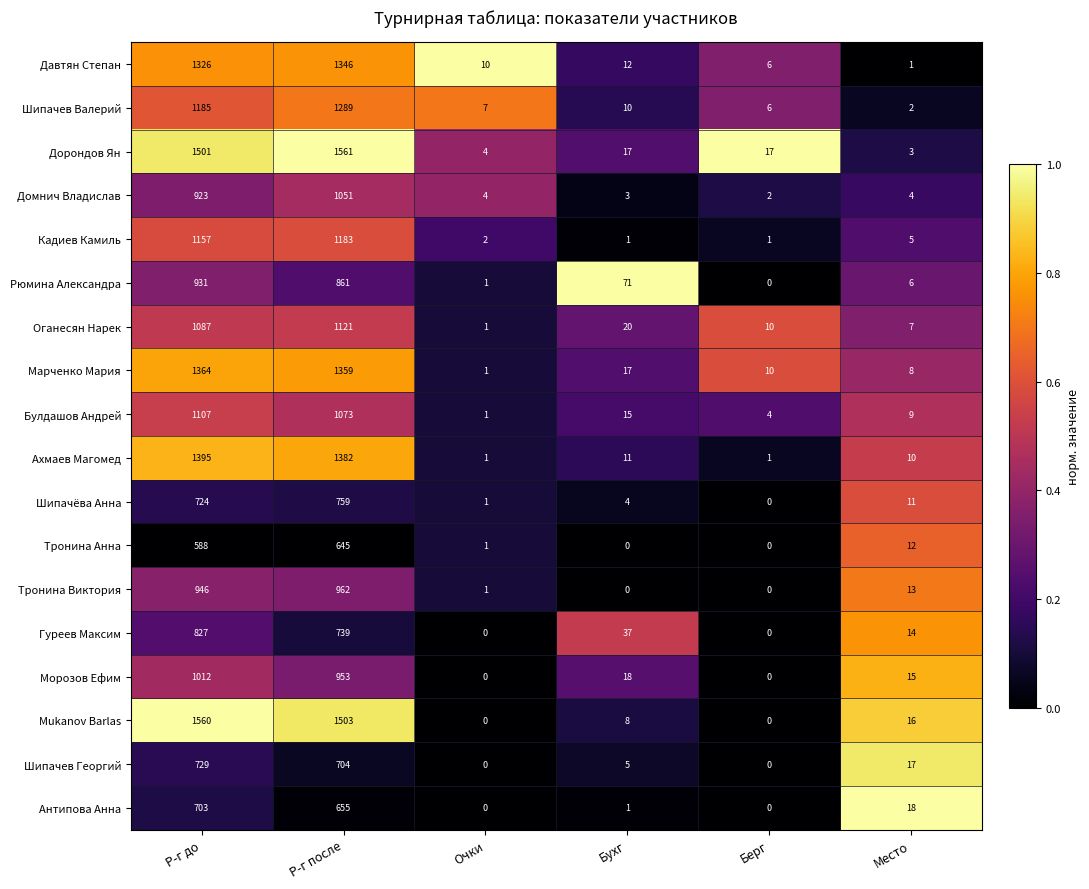

Which series has the largest range (max minus min)?

Mukanov Barlas